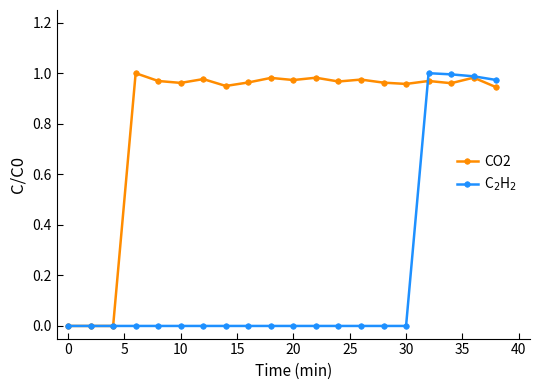

True or false: CO2 has more than 2 points higher than both neighbors.

True